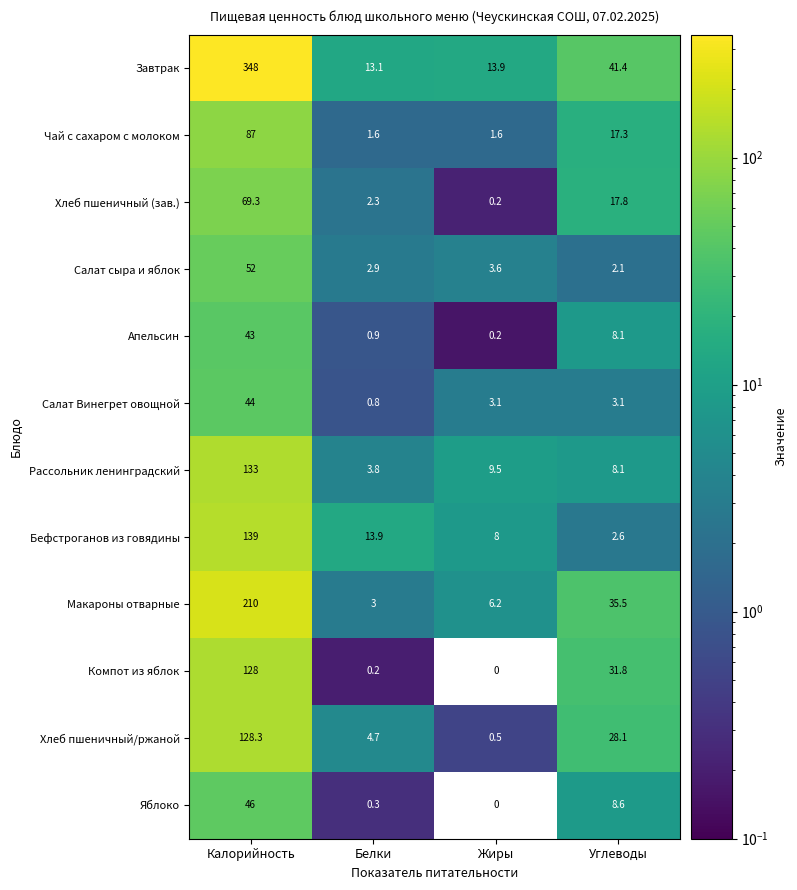

Which series has the largest range (max minus min)?

Завтрак